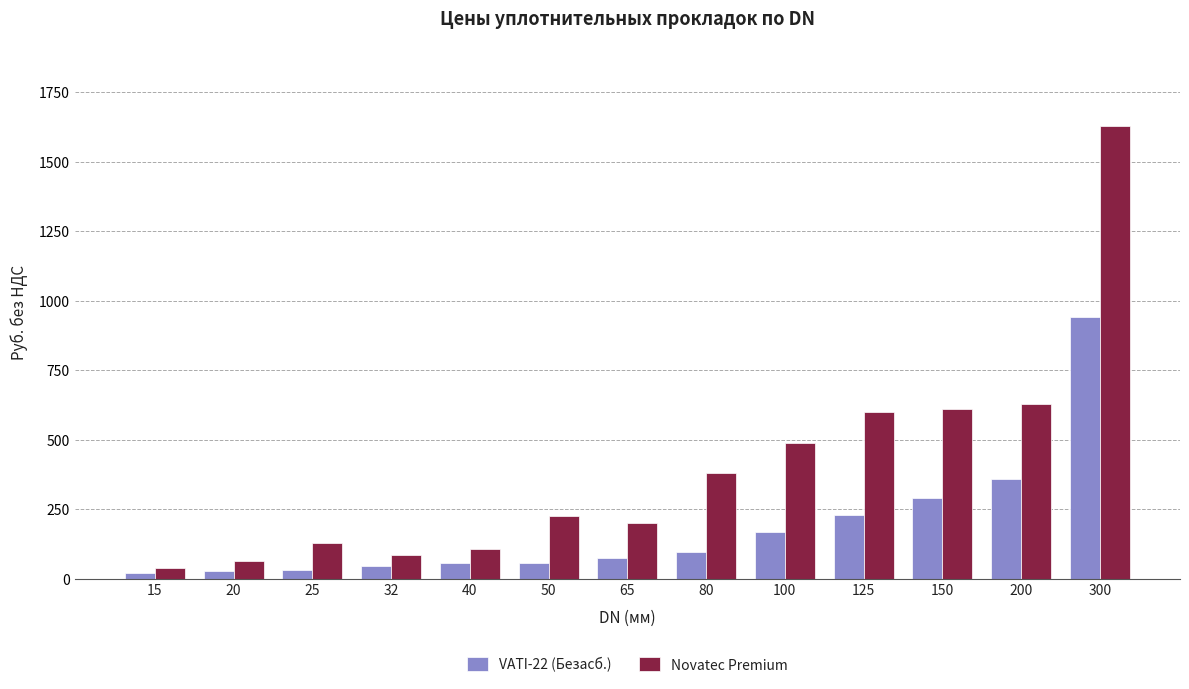

What is the difference between the VATI-22 (Безасб.) values at 65 and 150?

216.8